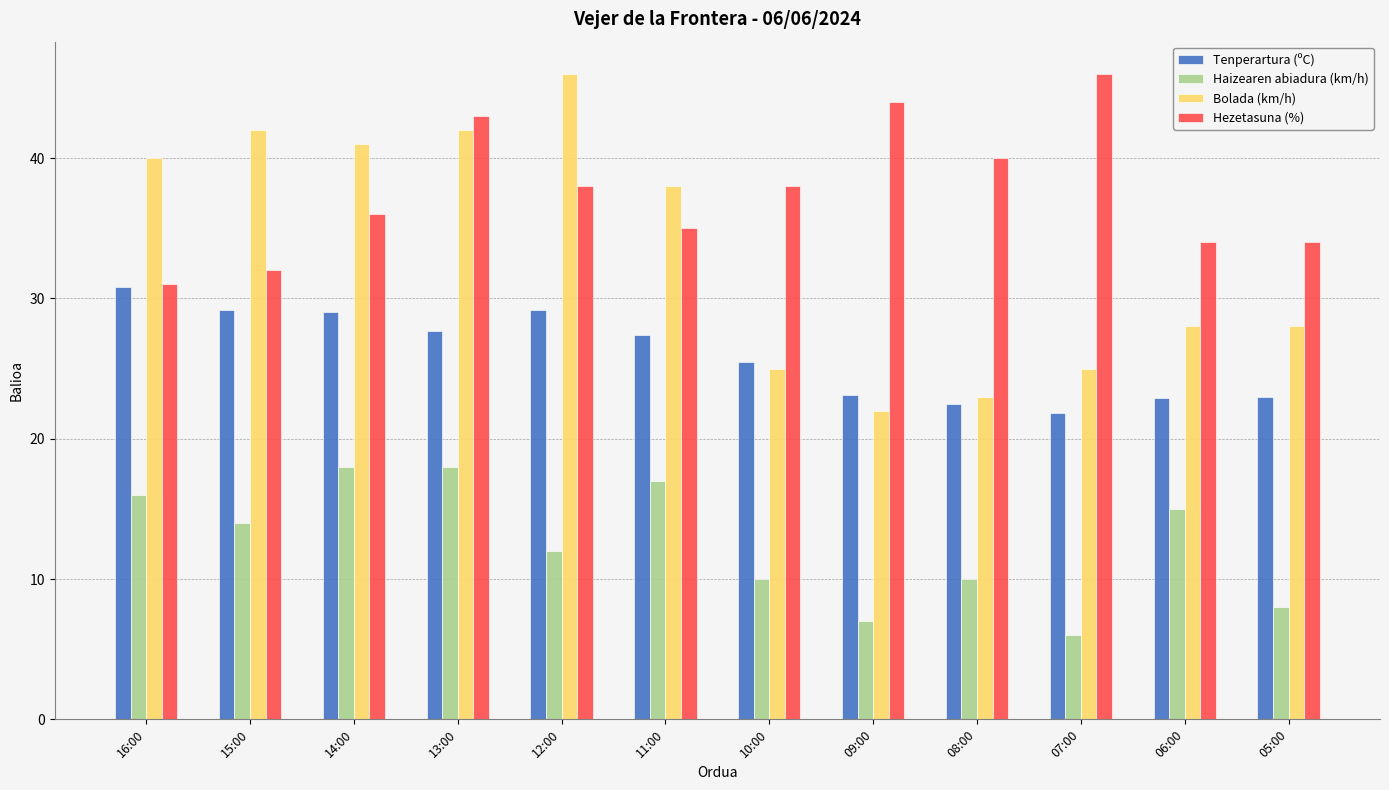

True or false: Bolada (km/h) has a value of 23.0 at 08:00.

True